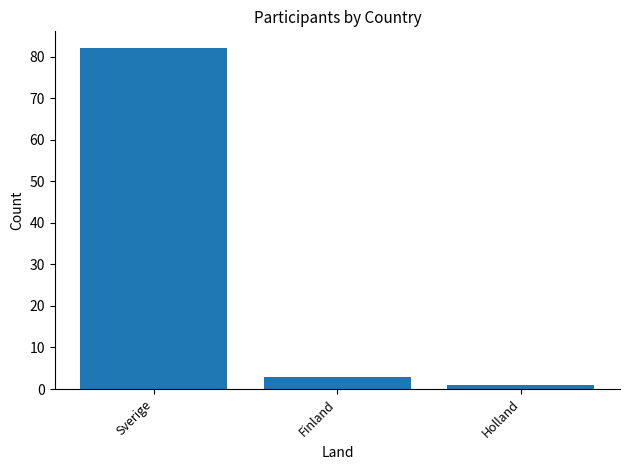

Reading left to right, extract all data points from this chart.

82	3	1